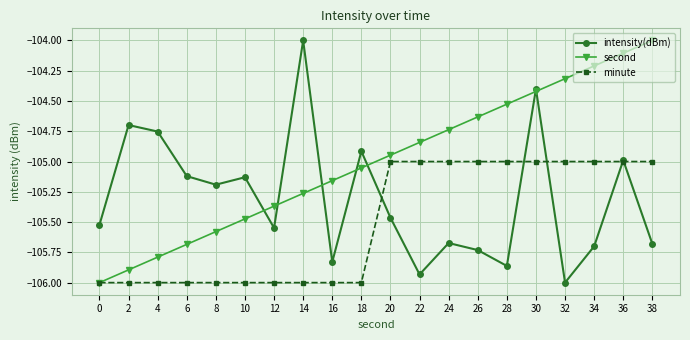

What is the value of the intensity(dBm) point at the 16th from the left?

-104.4